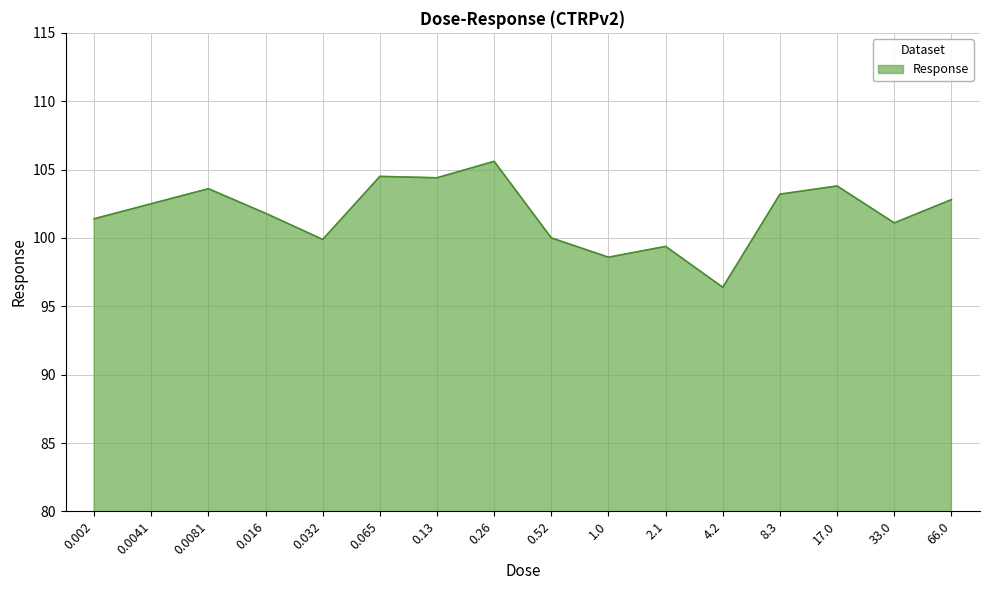

What is the difference between the maximum and minimum values?

9.2